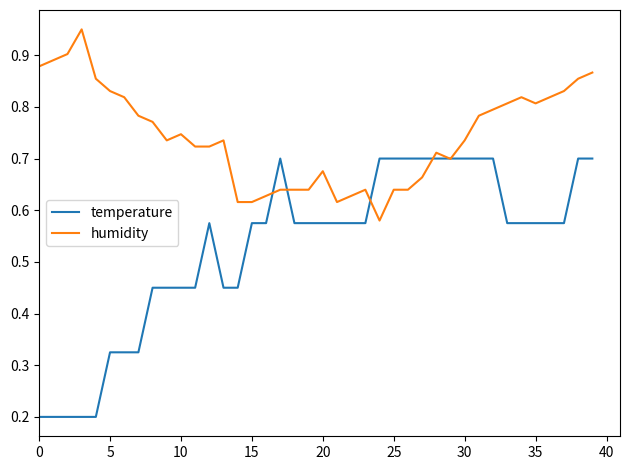

Rank the series by their average value, from highest to lowest.

humidity, temperature